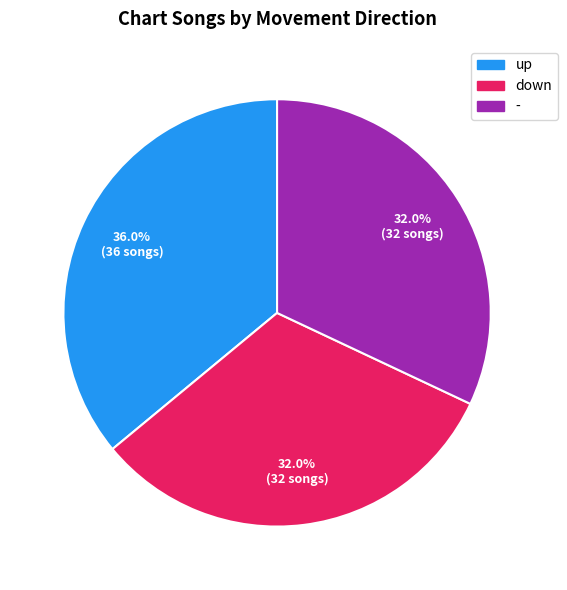

What is the ratio of the value at down to the value at up?

0.9